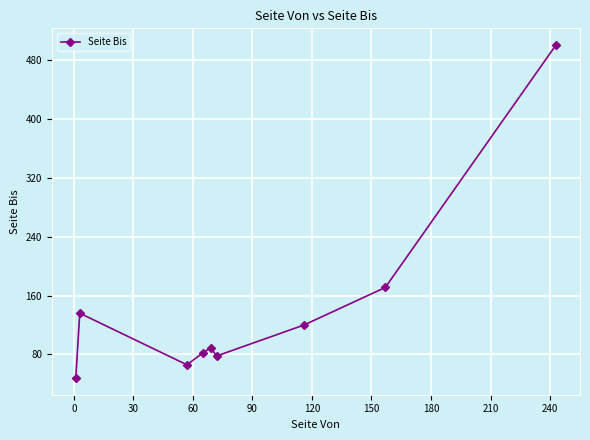

How many interior local valleys (lower than both neighbors) does the data have?

2